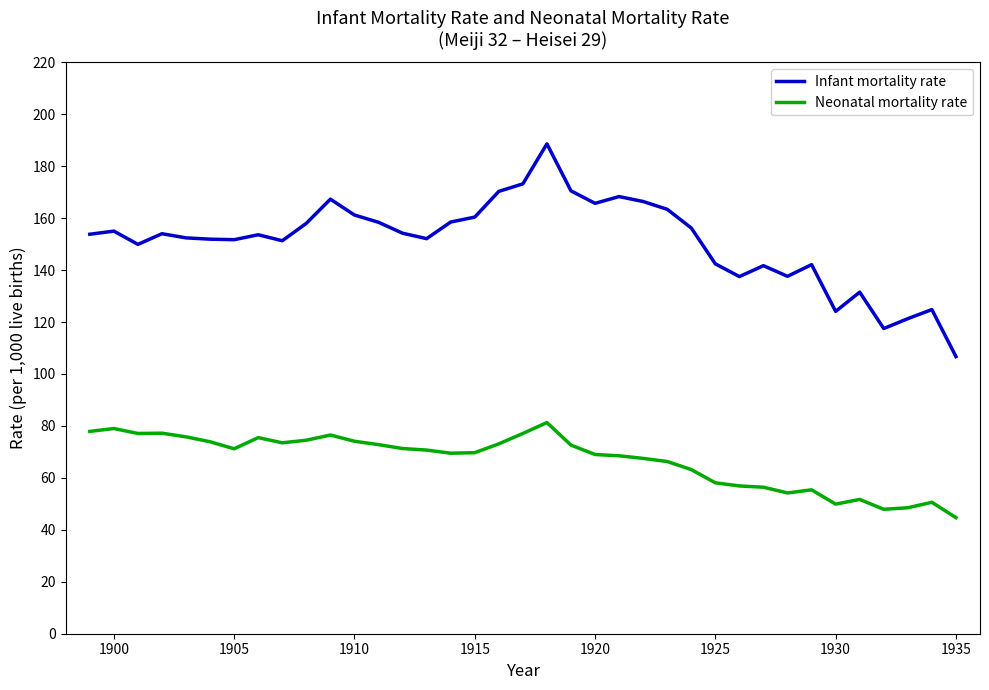

Rank the series by their maximum value, from highest to lowest.

Infant mortality rate, Neonatal mortality rate